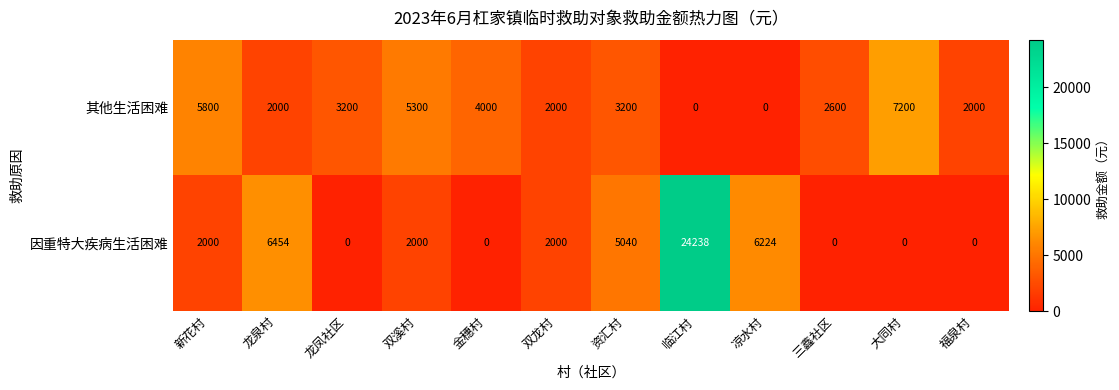

At which category is the sum across all series the highest?

临江村